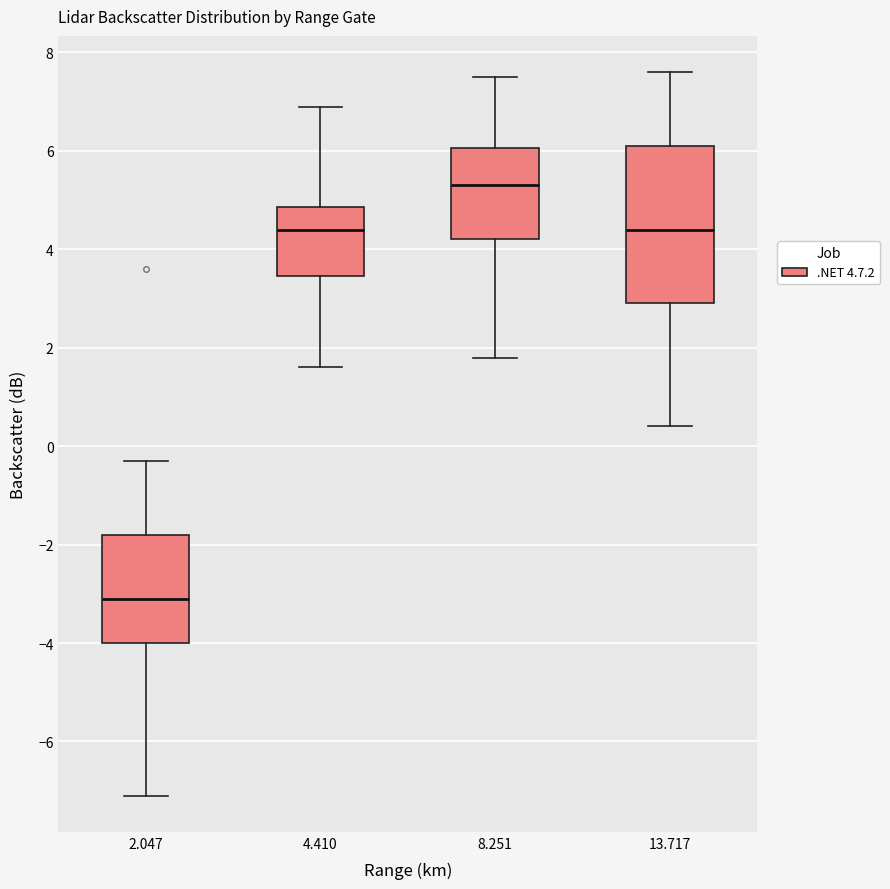

Where does the upper whisker of the box at x = 4.410 end on the y-axis? The values are not printed on the chart, so give them approximately, as read against the axis.

7.0